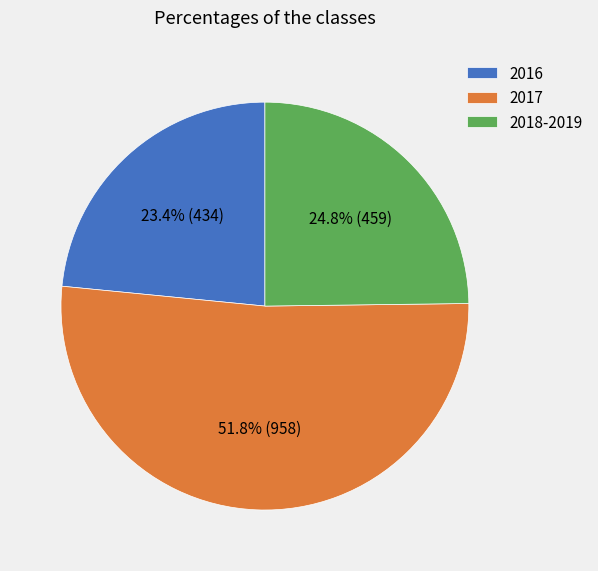

Which slice is the smallest?

2016